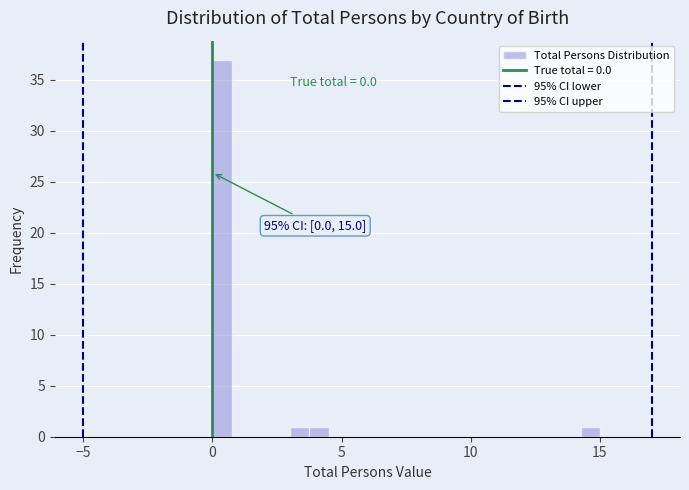

Around what value on the x-axis is the tallest bar? Give the approximate position of its centre, as read against the axis.

0.5